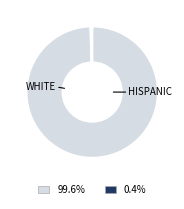

Is there a majority slice in this chart?

Yes